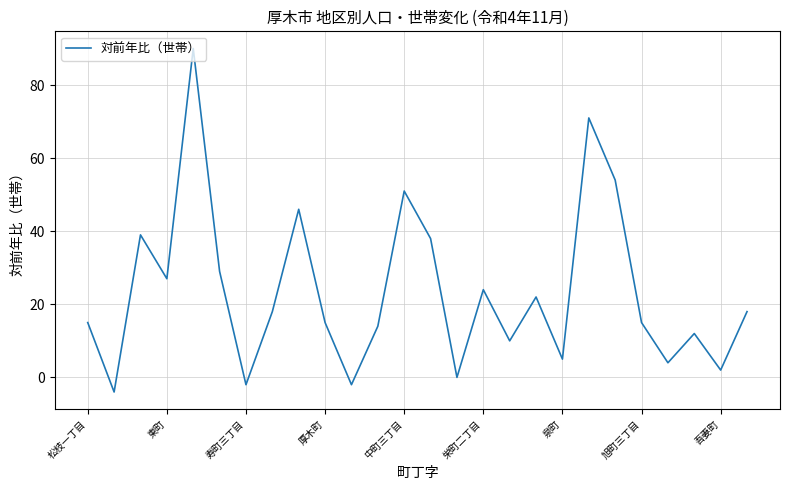

Does the chart have visible grid lines?

Yes